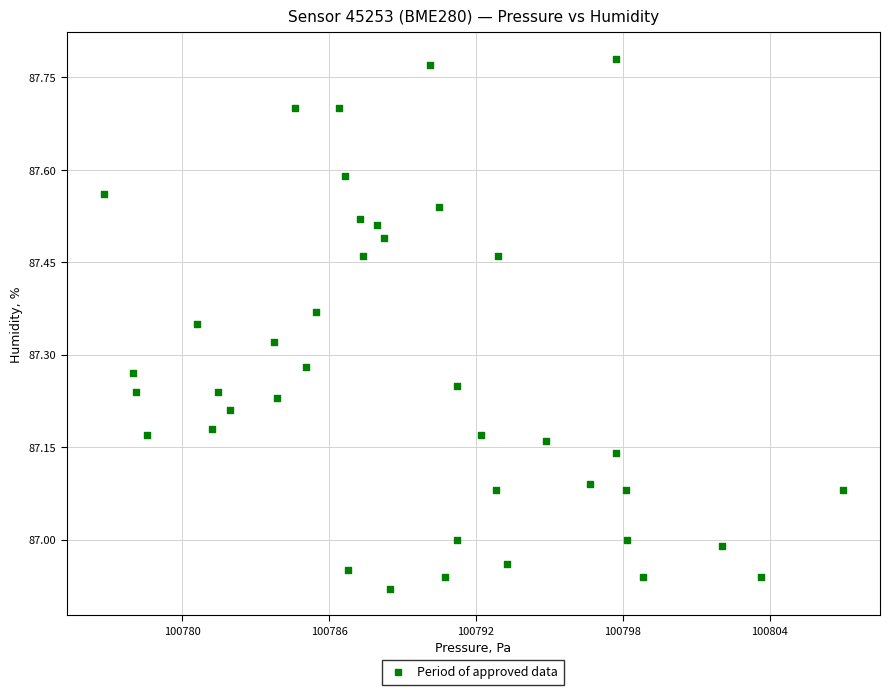

What is the range of X values (max minus min)?

30.2